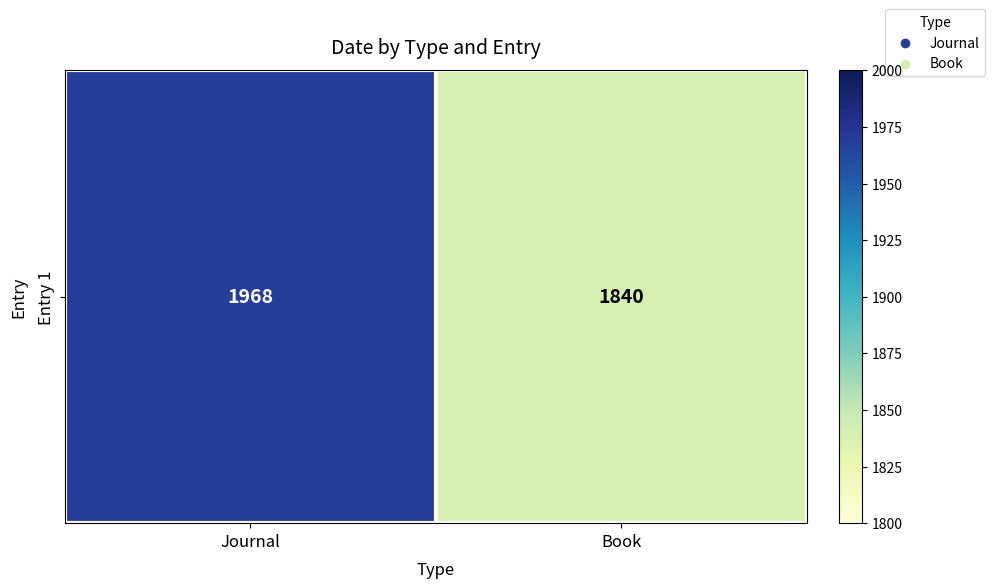

Between Book and Journal, which is larger?

Journal